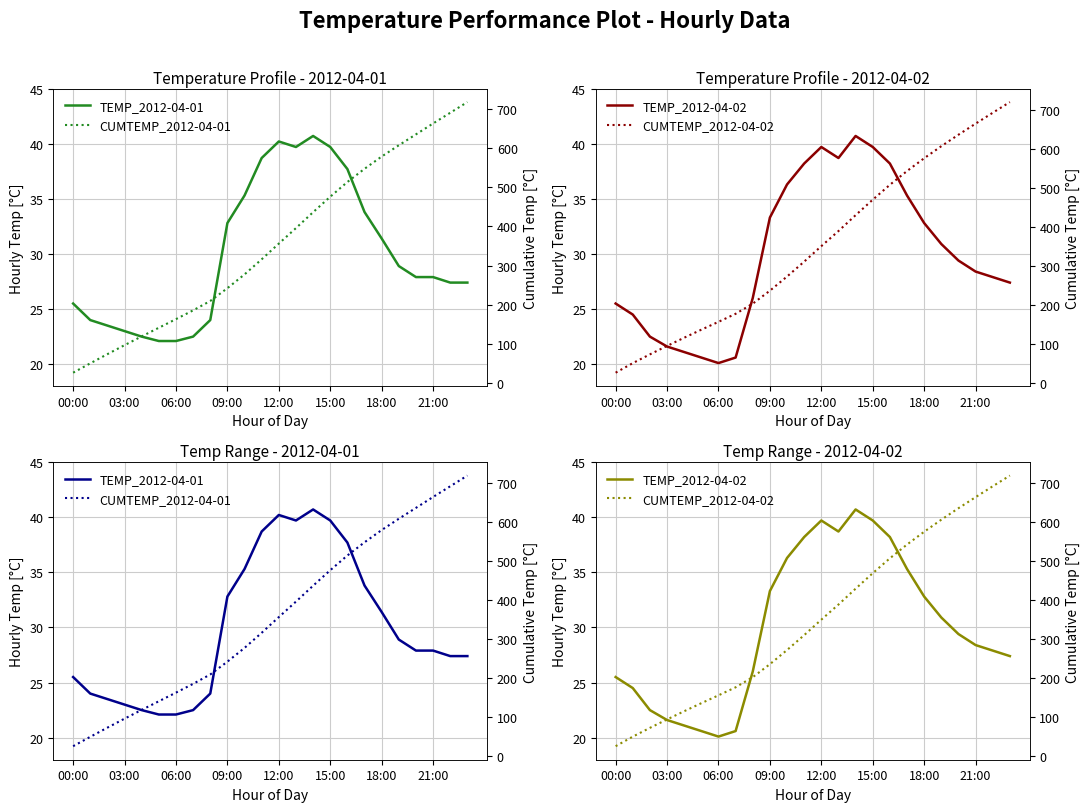

True or false: TEMP_2012-04-02 and TEMP_2012-04-01 cross at least once.

True